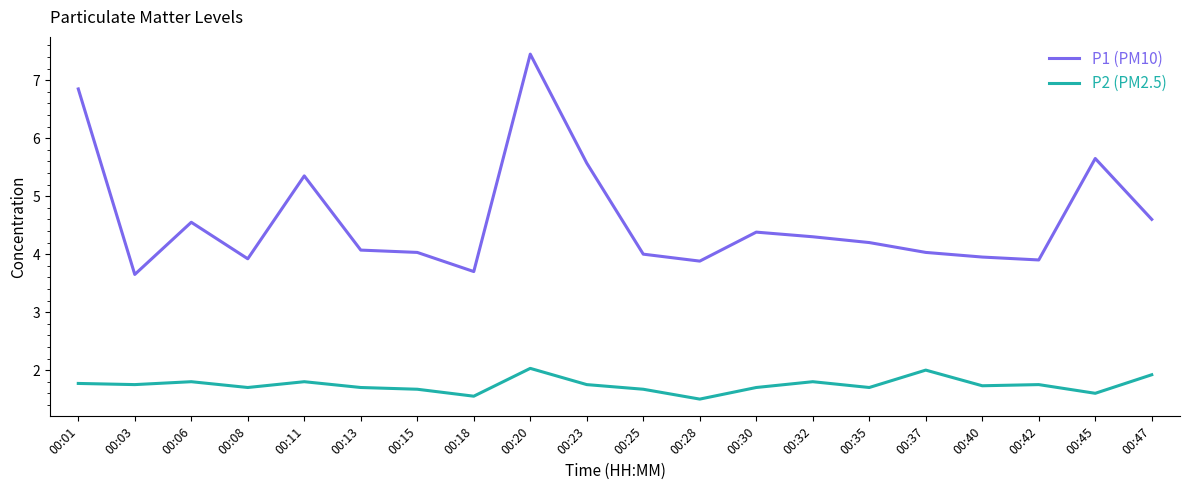

True or false: P2 (PM2.5) has a value of 1.8 at 00:03.

True